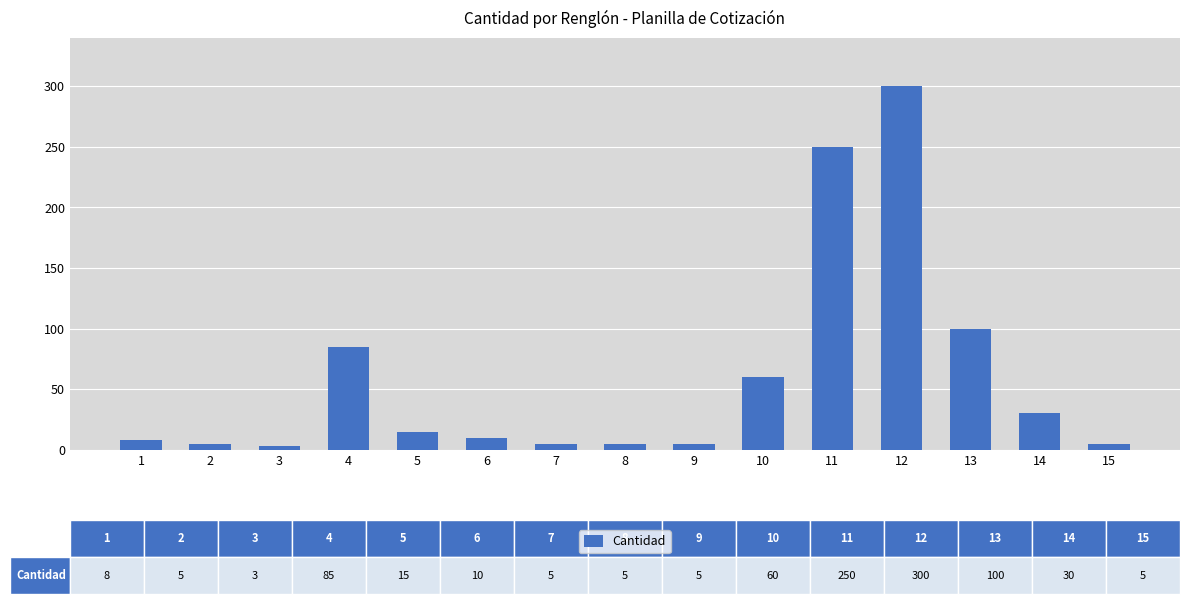

Approximately how many times larger is the value at 6 compared to 14?

0.3